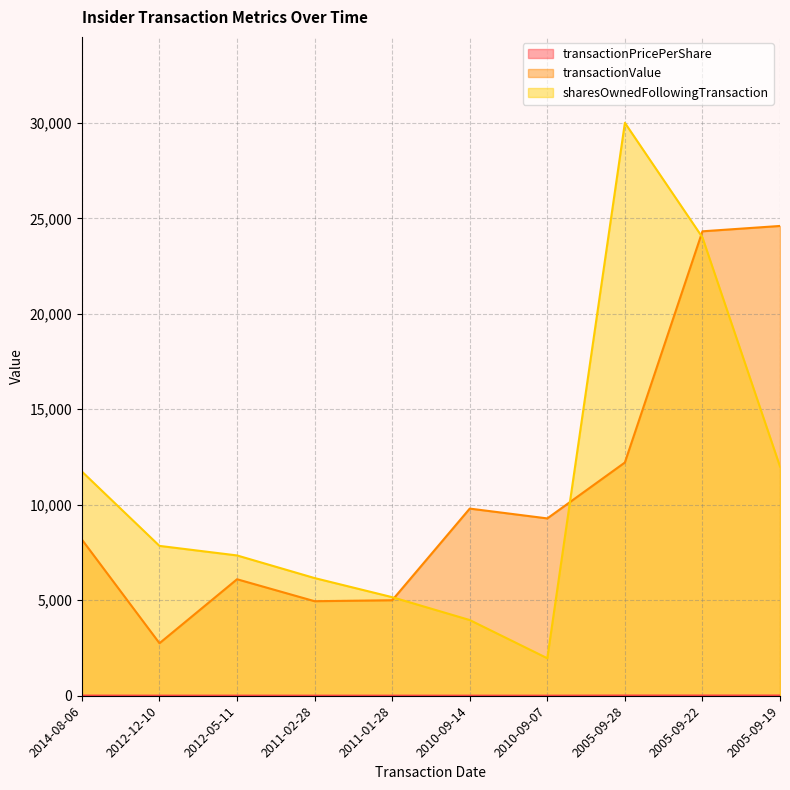

Reading right to left, list all the values displayed in this chart.

transactionPricePerShare: 12.3	12.2	12.2	4.7	4.9	5.0	5.0	6.1	5.5	8.2
transactionValue: 24600.0	24320.0	12213.0	9286.0	9800.0	5000.0	4950.0	6100.0	2750.0	8177.0
sharesOwnedFollowingTransaction: 12000.0	24000.0	30000.0	1964.0	3964.0	5162.0	6162.0	7347.0	7847.0	11739.0